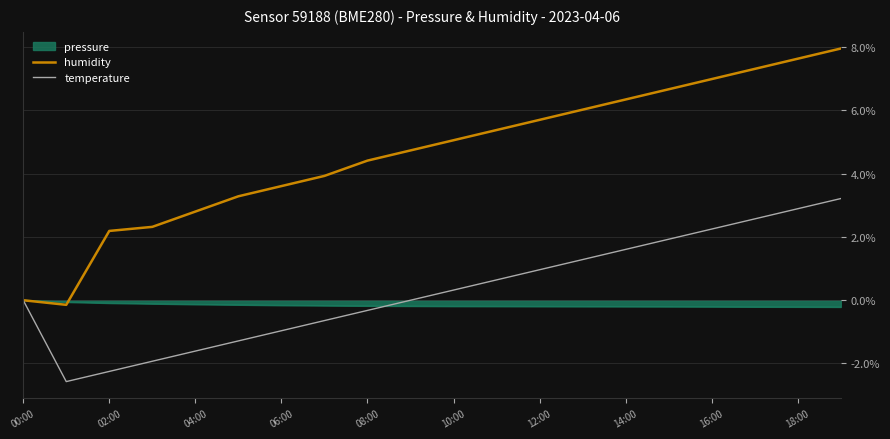

Rank the series by their maximum value, from lowest to highest.

pressure, temperature, humidity